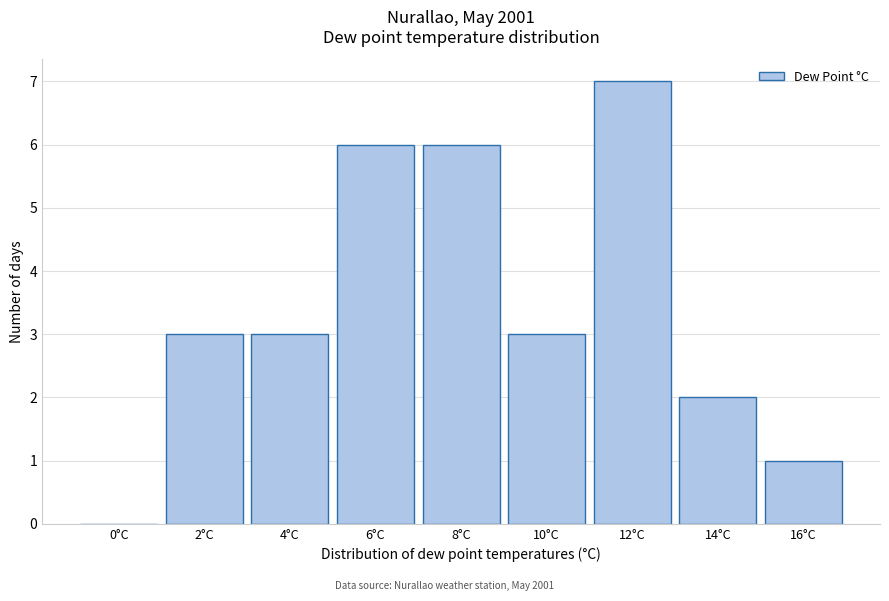

Reading left to right, list all the values displayed in this chart.

0°C=0	2°C=3	4°C=3	6°C=6	8°C=6	10°C=3	12°C=7	14°C=2	16°C=1